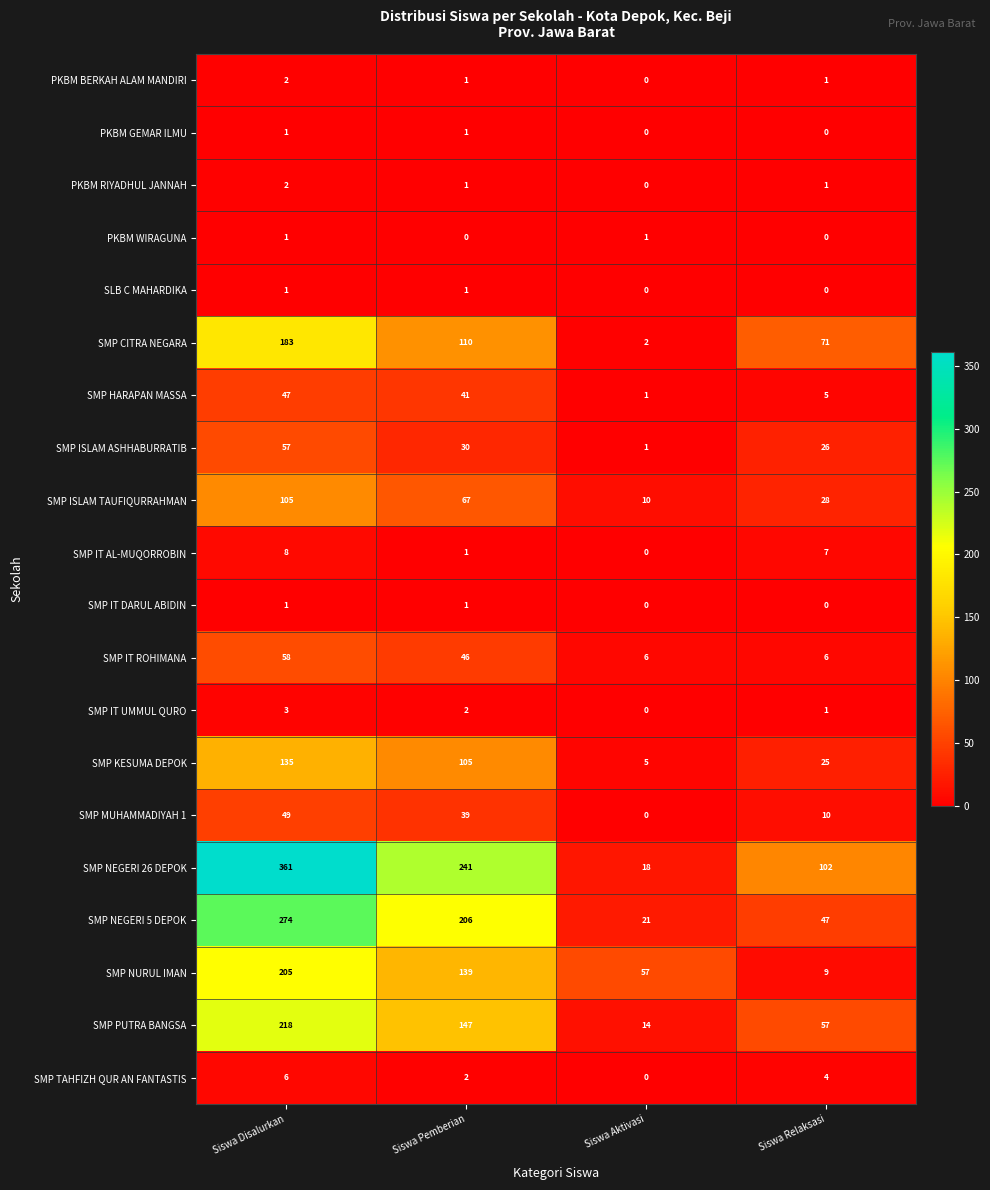

What is the sum of the SMP NURUL IMAN values at Siswa Relaksasi and Siswa Aktivasi?

66